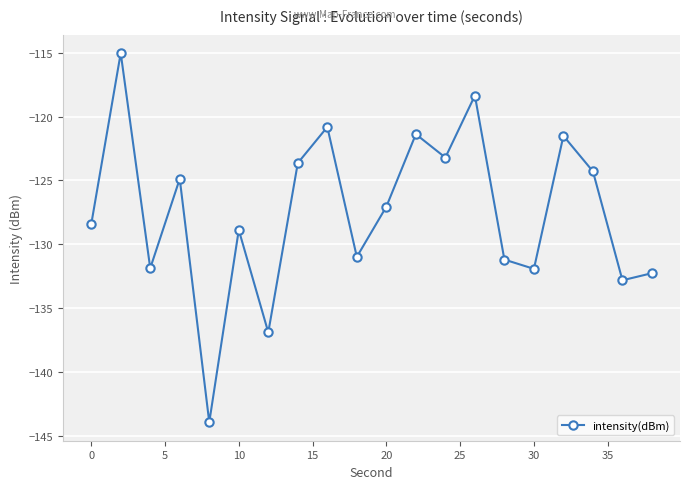

Does the chart have visible grid lines?

Yes